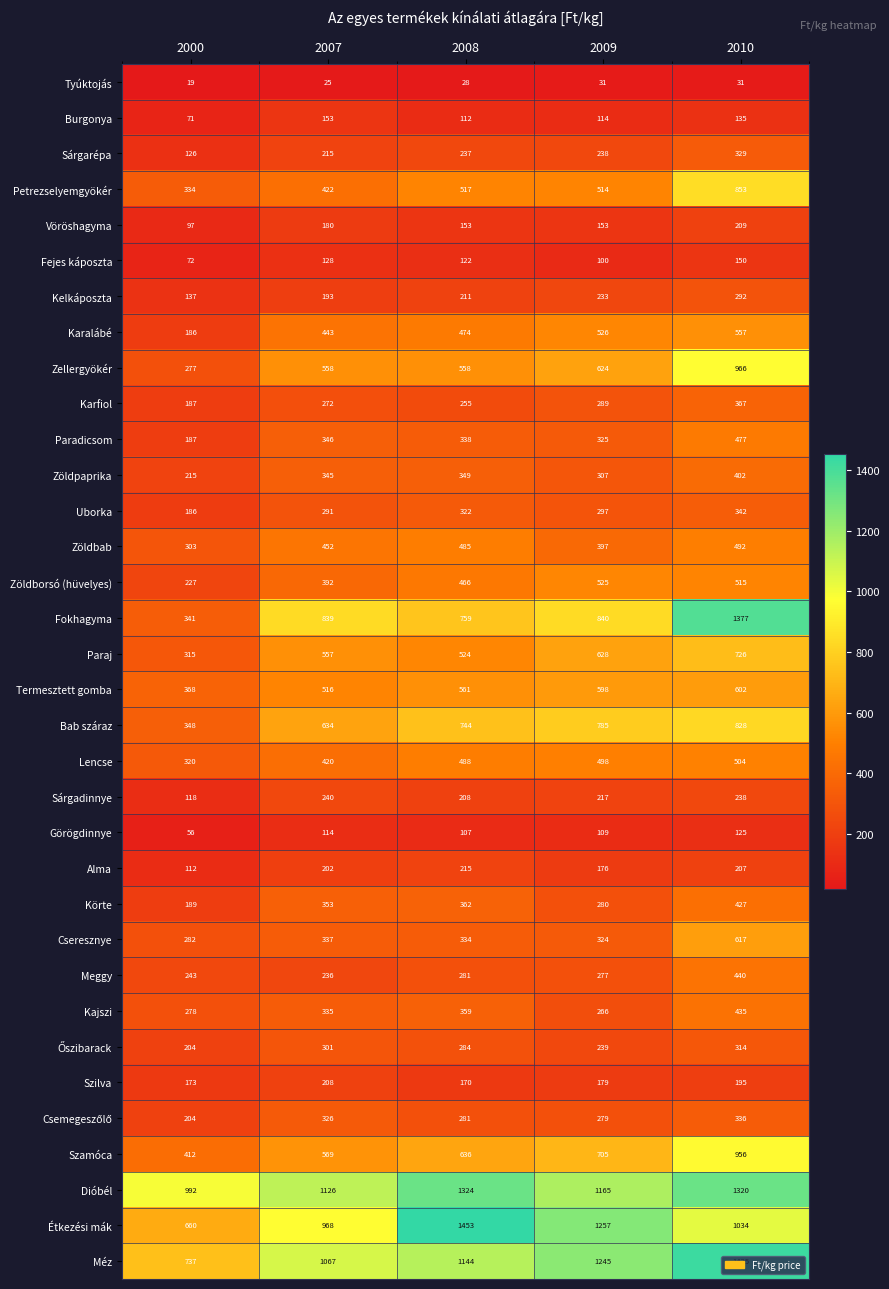

What is the difference between the maximum and minimum values in the Kelkáposzta series?

155